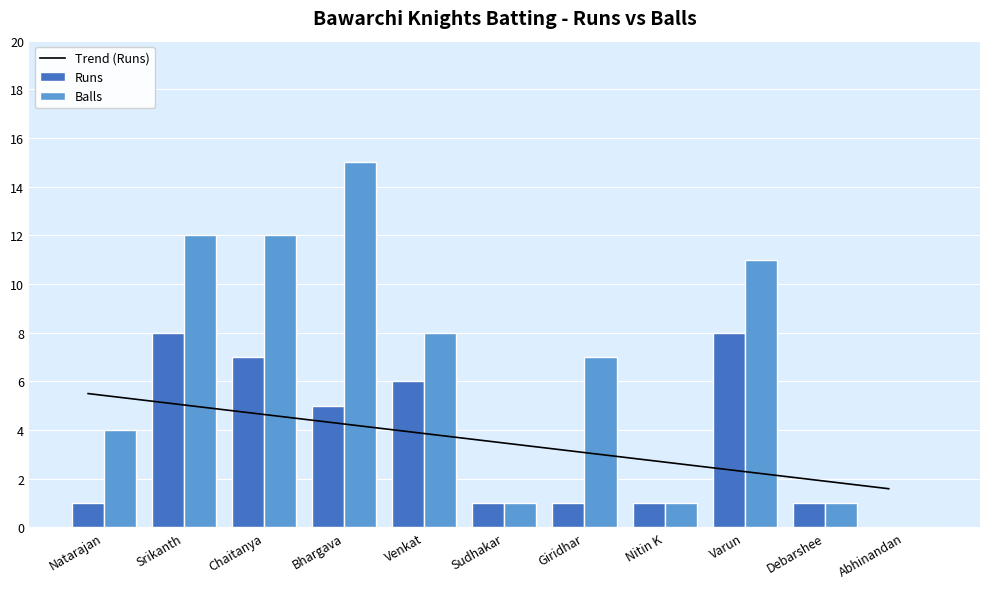

How many groups of bars are there?

11